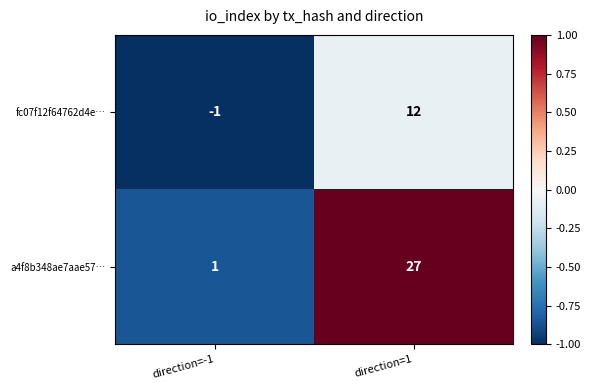

What value does the a4f8b348ae7aae57… series have at direction=1?

27